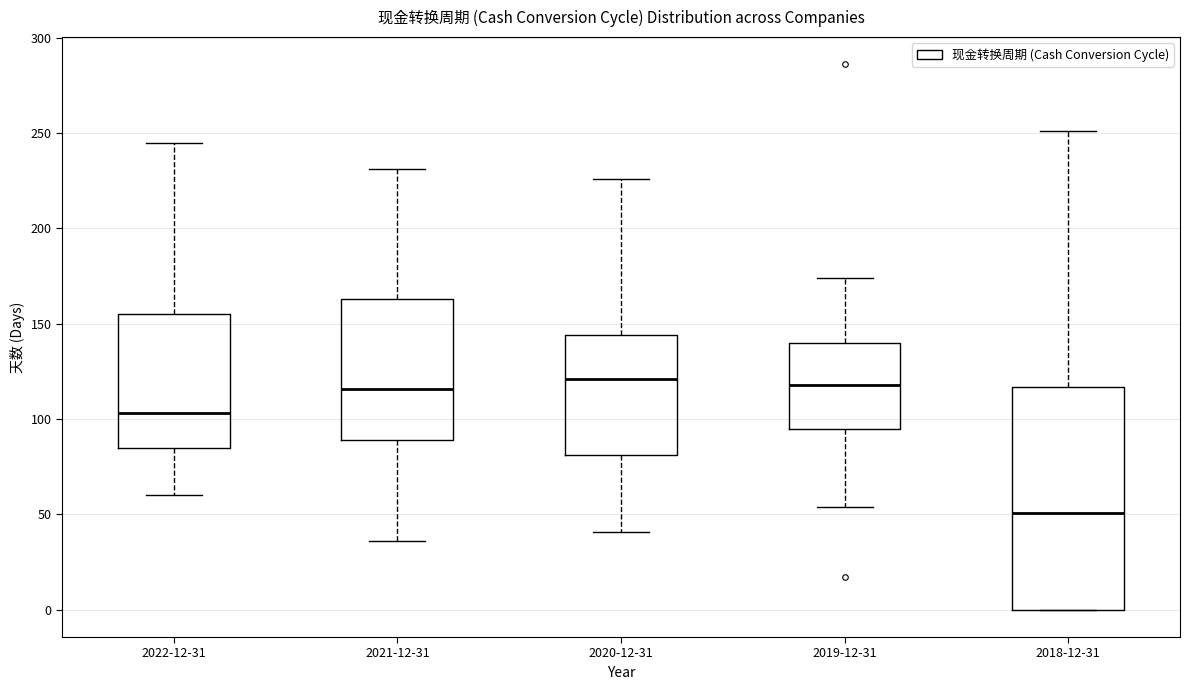

Comparing the boxes themselves (not the whiskers), which one is the tallest?

2018-12-31